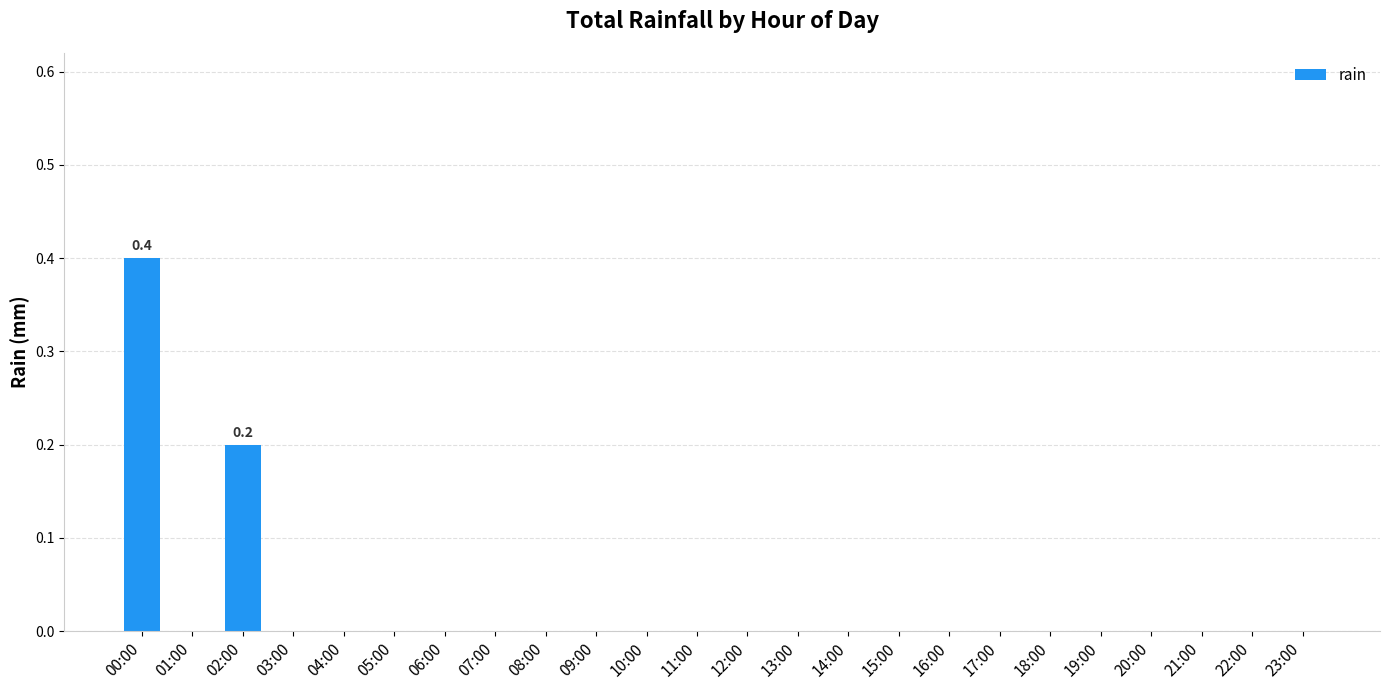

The value at 02:00 is 0.0. True or false?

False